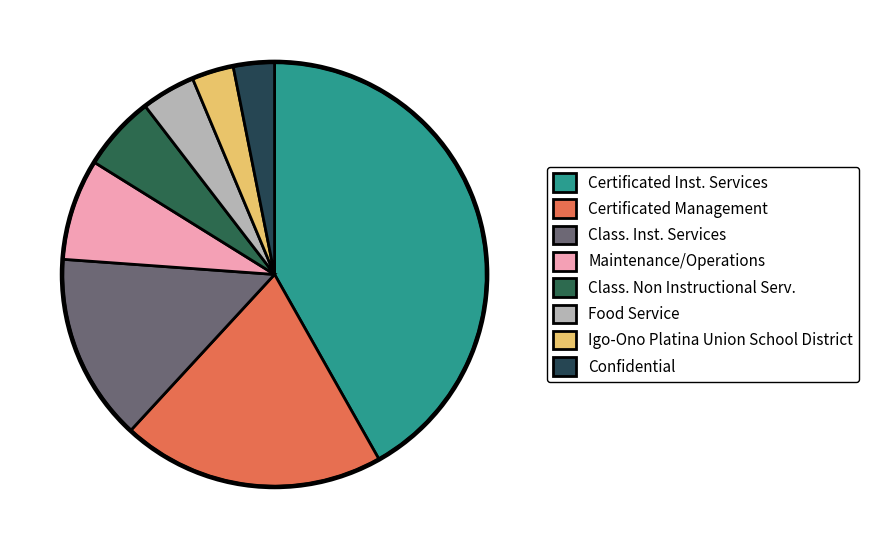

What percentage is the Maintenance/Operations slice, to the nearest percent?

8%